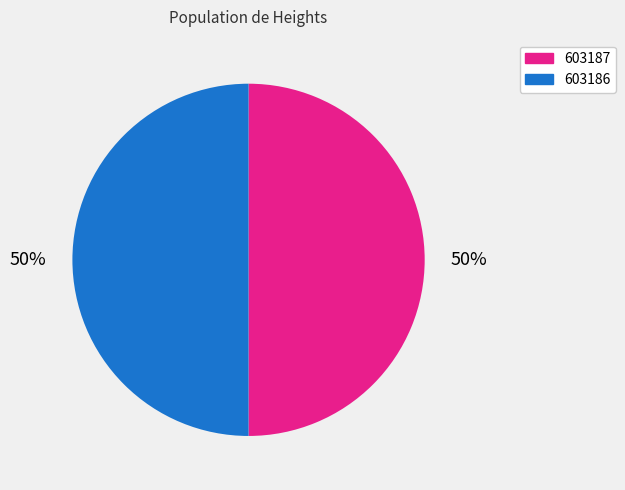

Approximately how many times larger is the value at 603186 compared to 603187?

1.0